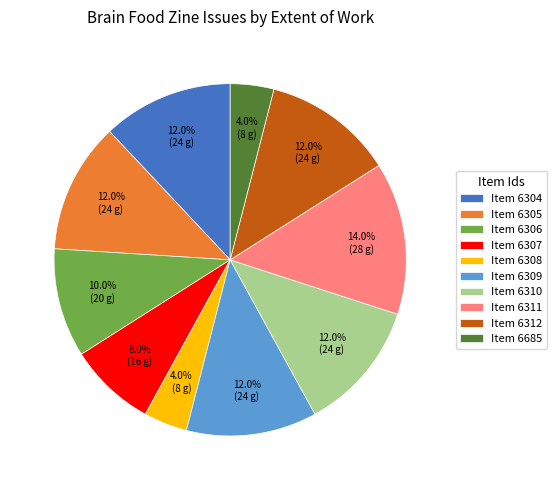

Count the number of slices in the pie.

10